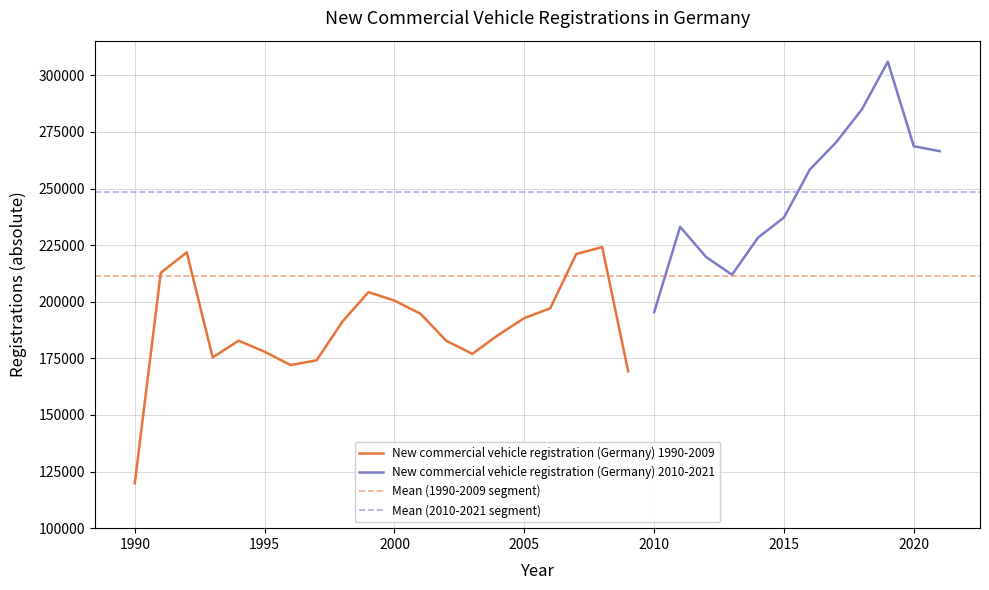

What is the highest value of the New commercial vehicle registration (Germany) 1990-2009 series?

224165